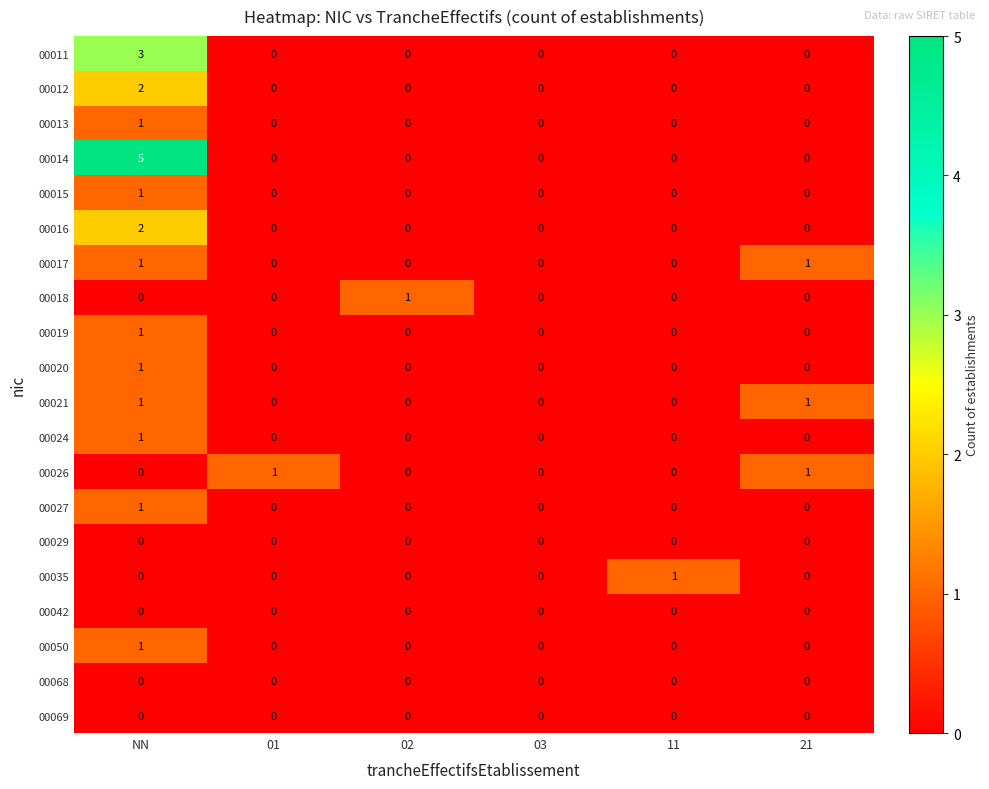

Which series changed the most between NN and 21?

00014